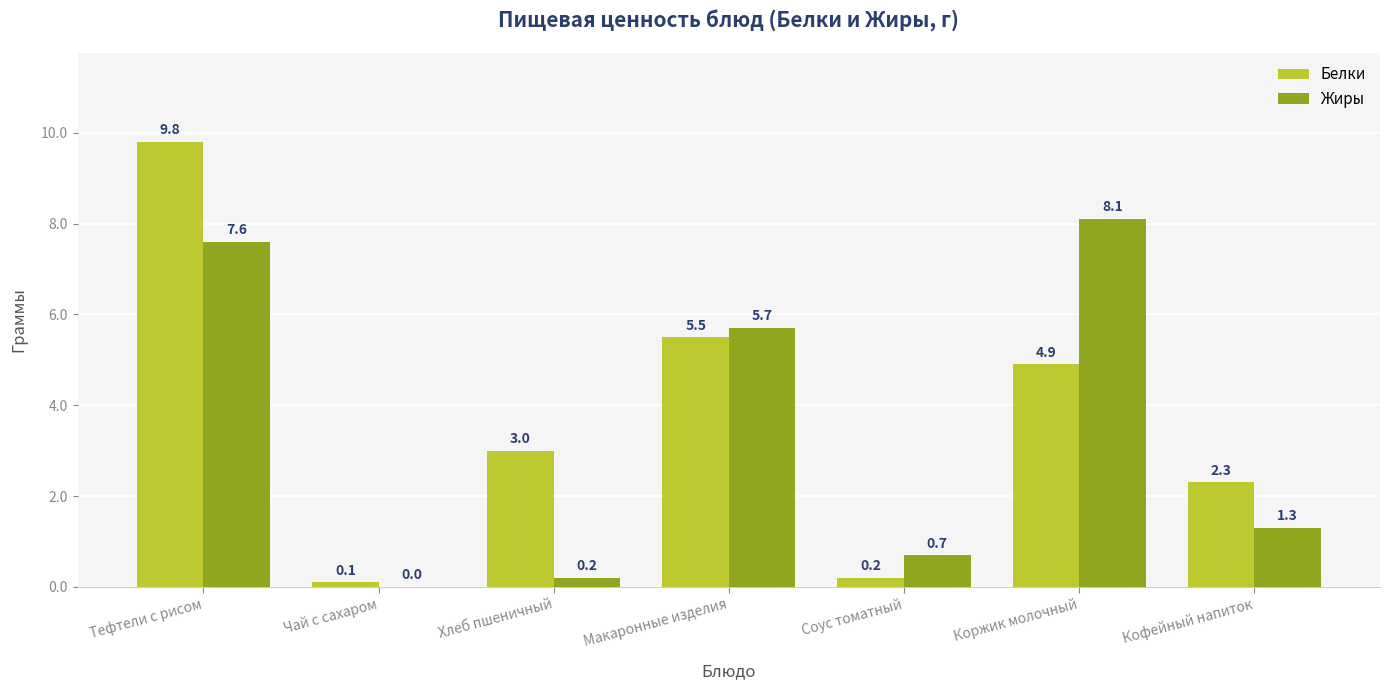

How many values in the Жиры series exceed 1?

4